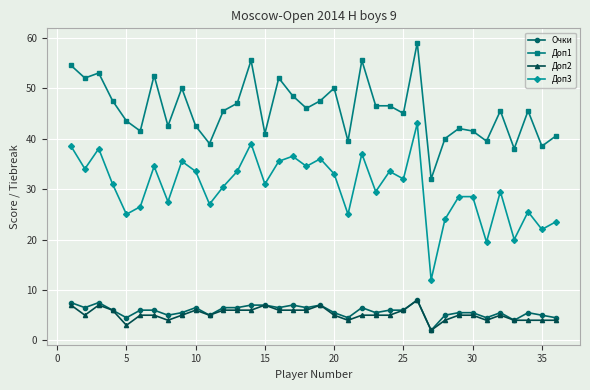

What are all the series names shown in the legend?

Очки, Доп1, Доп2, Доп3